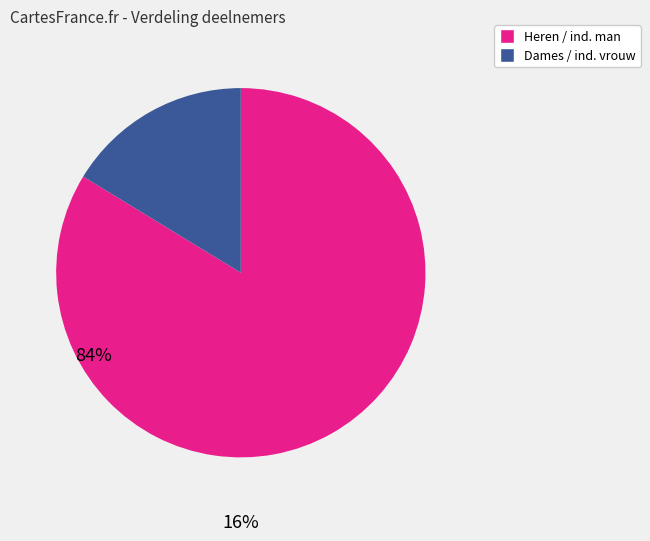

Does any single category account for the majority?

Yes